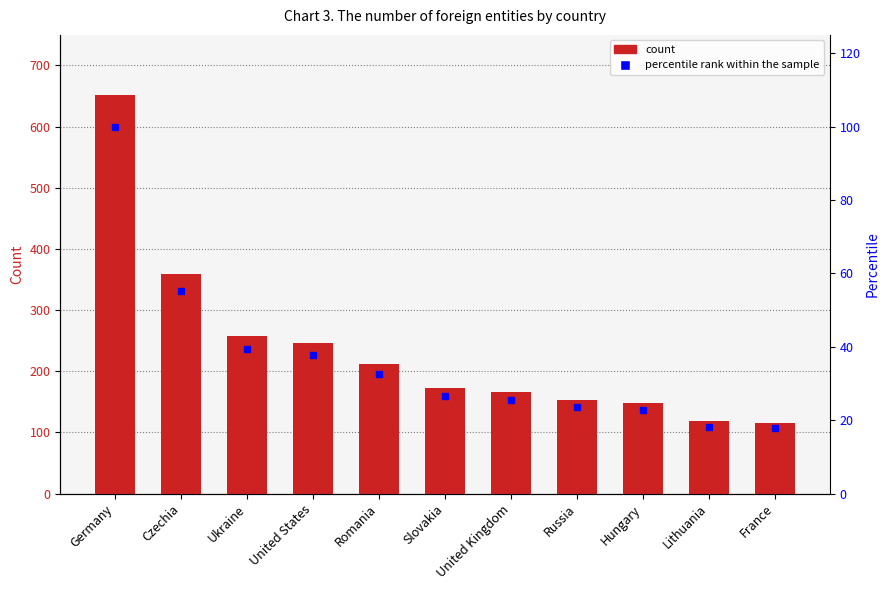

Which has a higher value, Germany or Ukraine?

Germany